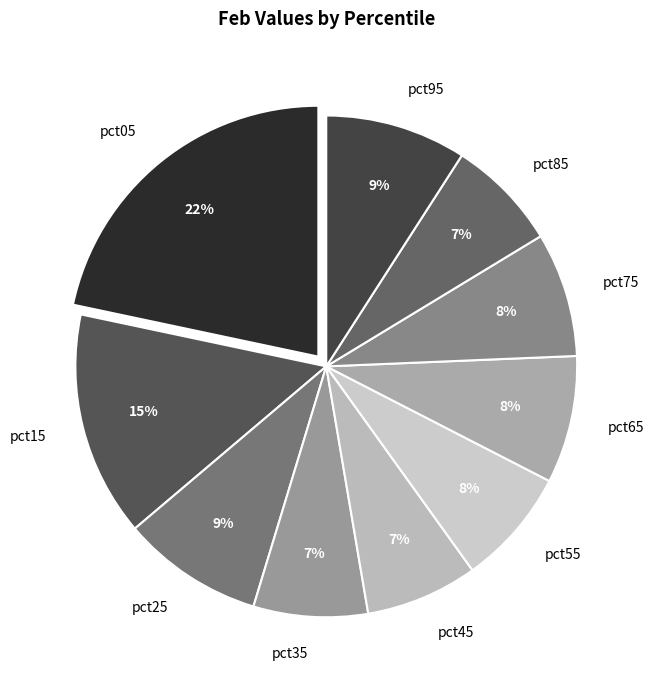

To the nearest percent, what percentage of the pie is pct55?

8%